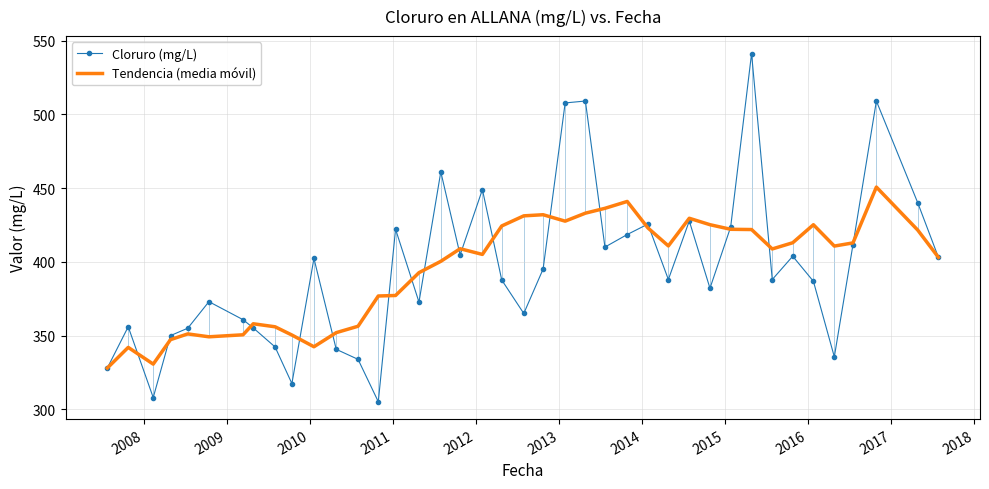

Which series has the widest spread of values?

Cloruro (mg/L)